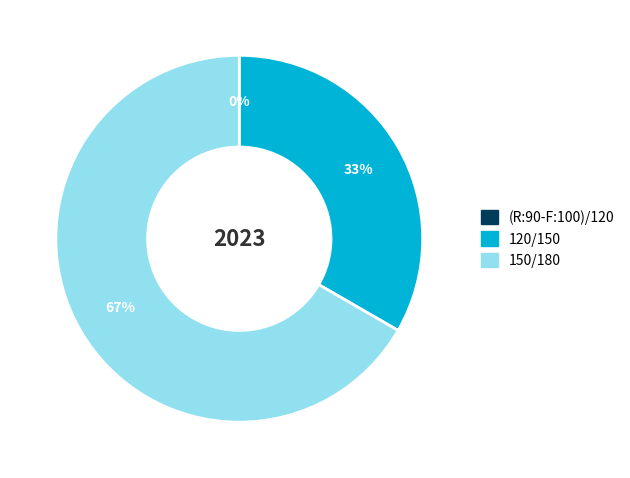

Do 120/150 and (R:90-F:100)/120 together represent more than half of the pie?

No